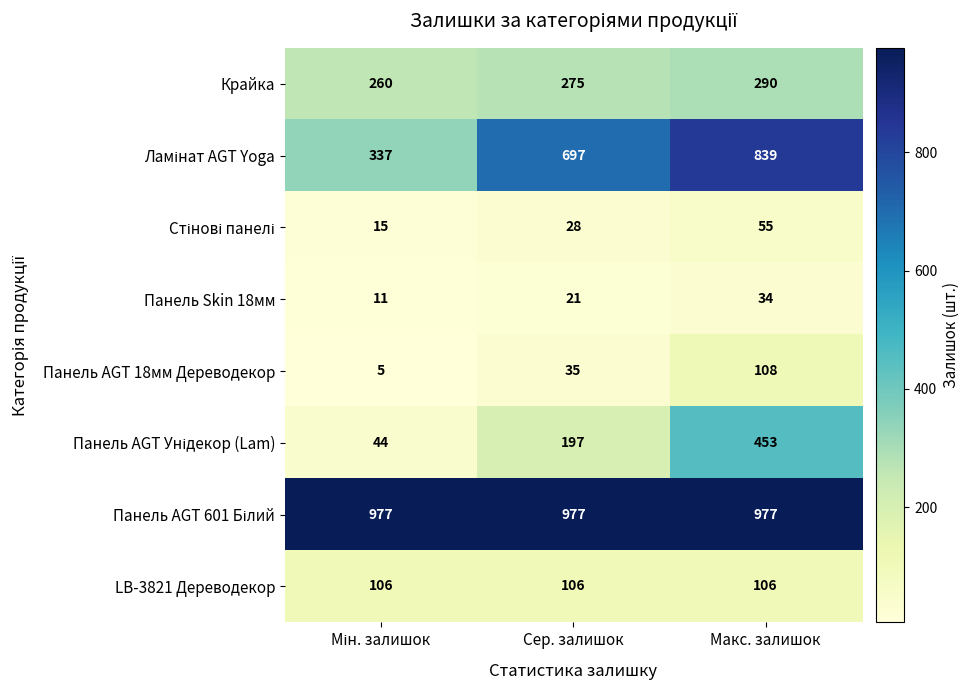

What is the maximum value shown in the chart?

977